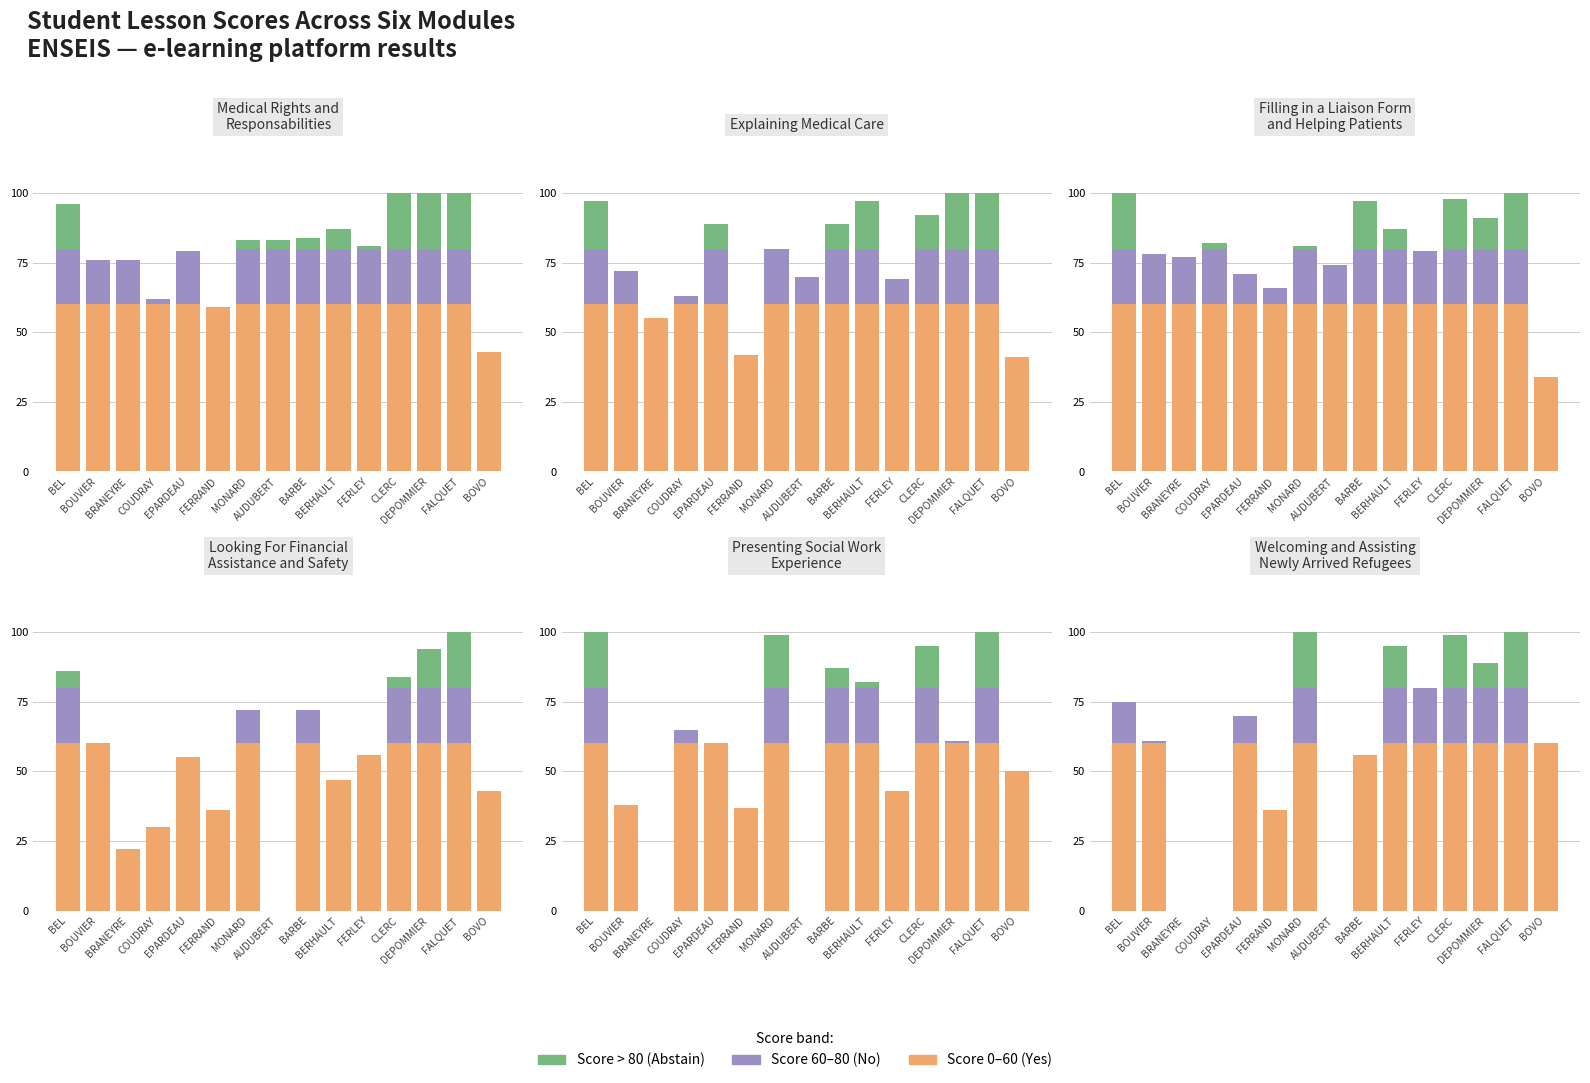

Does the chart contain stacked bars?

No